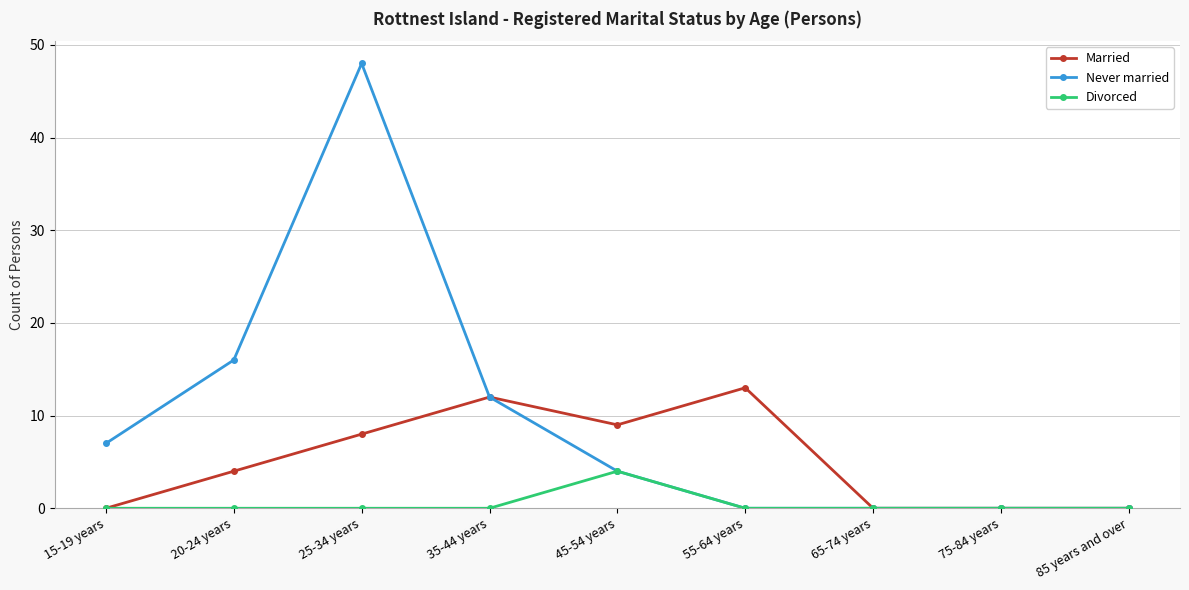

Rank the series by their maximum value, from lowest to highest.

Divorced, Married, Never married